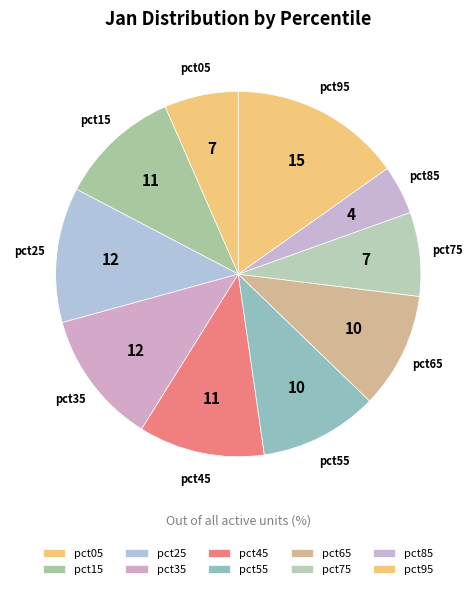

Which slice is the largest?

pct95